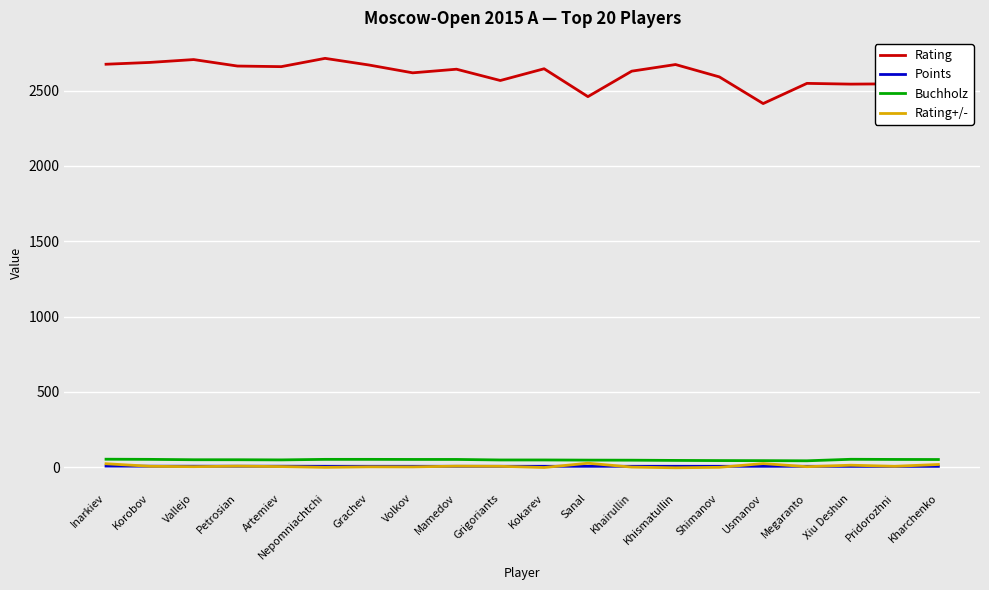

Where does the Buchholz series first go above 50?

Inarkiev